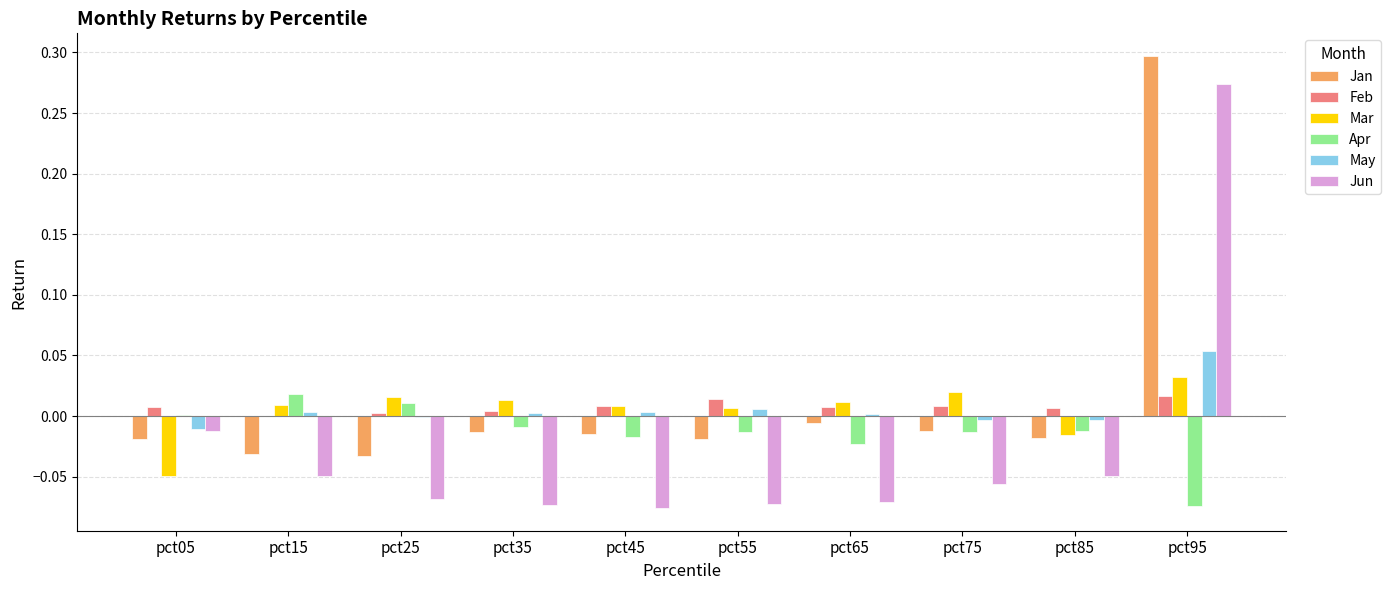

At which label does Jan reach its peak?

pct95